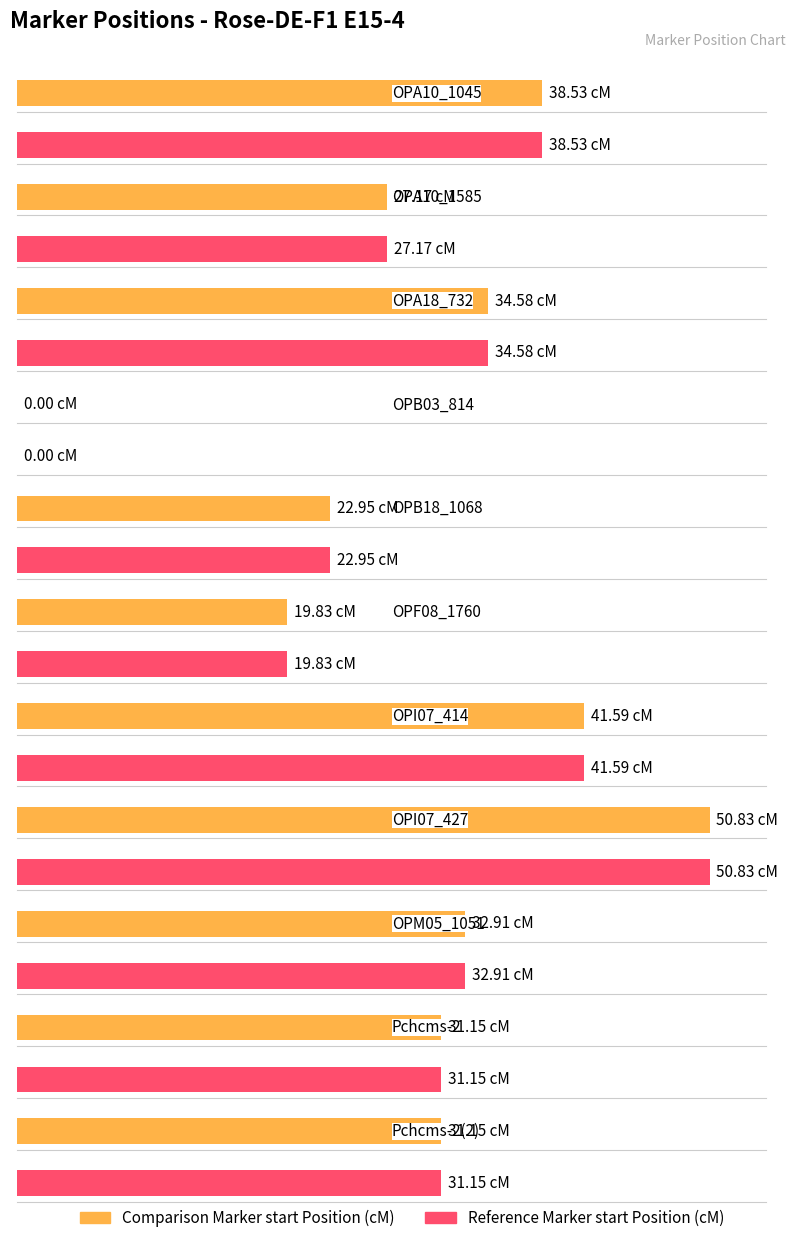

What is the average value of the Comparison Marker start Position (cM) series?

30.1